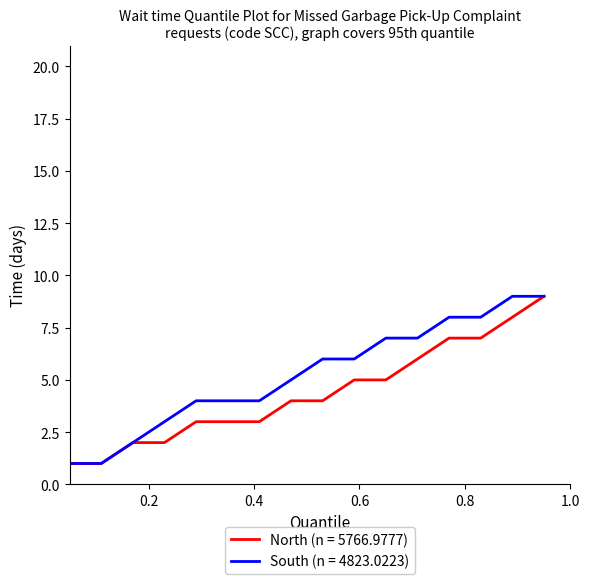

Which series has the largest total across all categories?

South (n = 4823.0223)